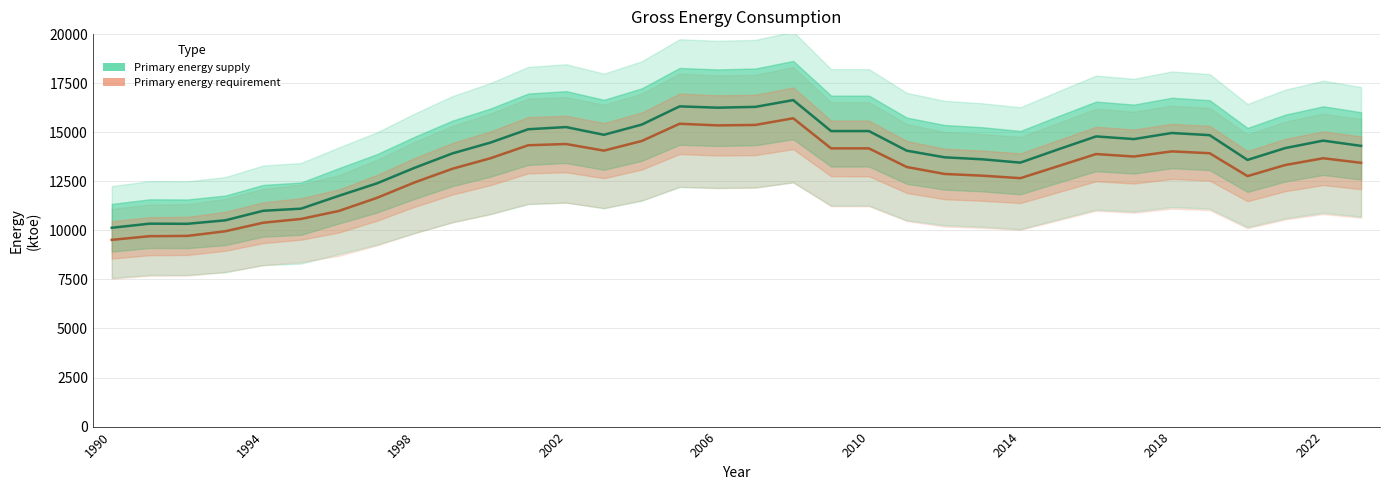

What is the greatest value displayed?

16637